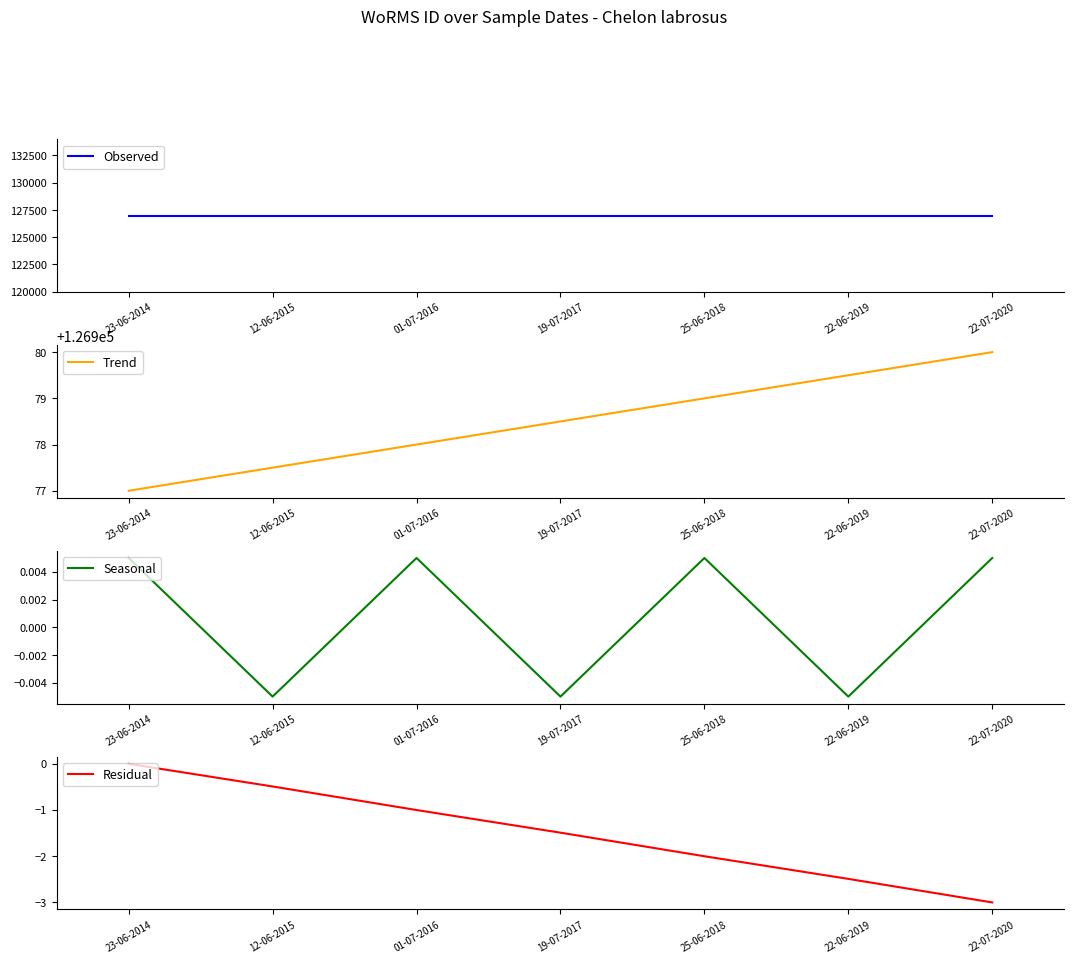

At how many categories does at least one series exceed 1737?

7